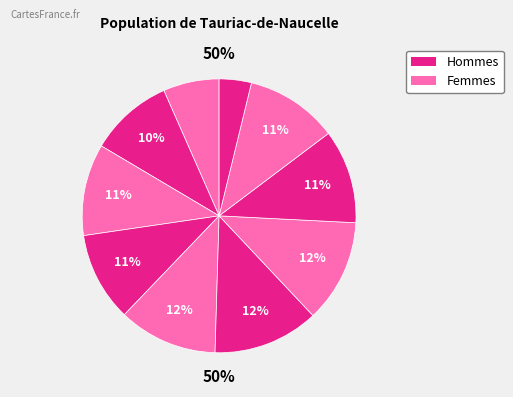

Count the number of slices in the pie.

10